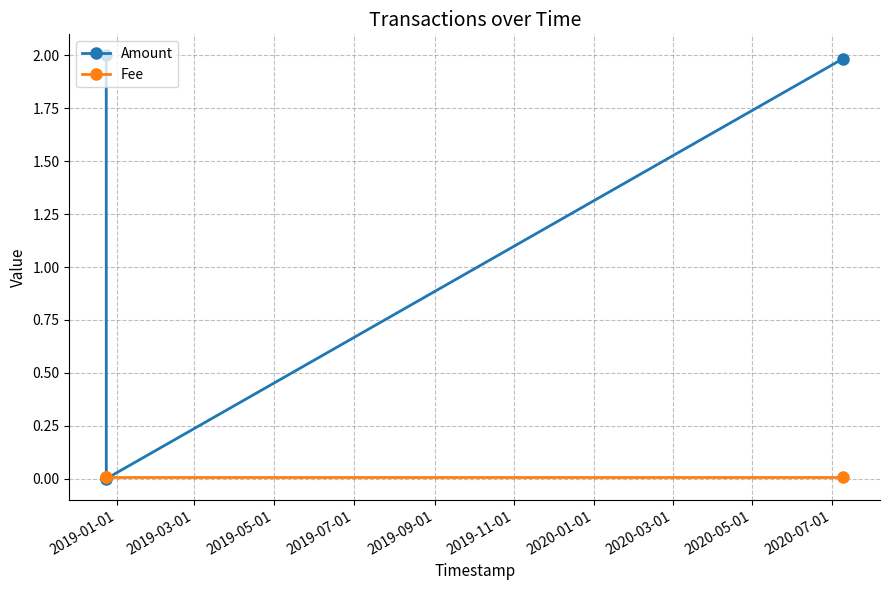

List the series in order of their peak value, highest first.

Amount, Fee